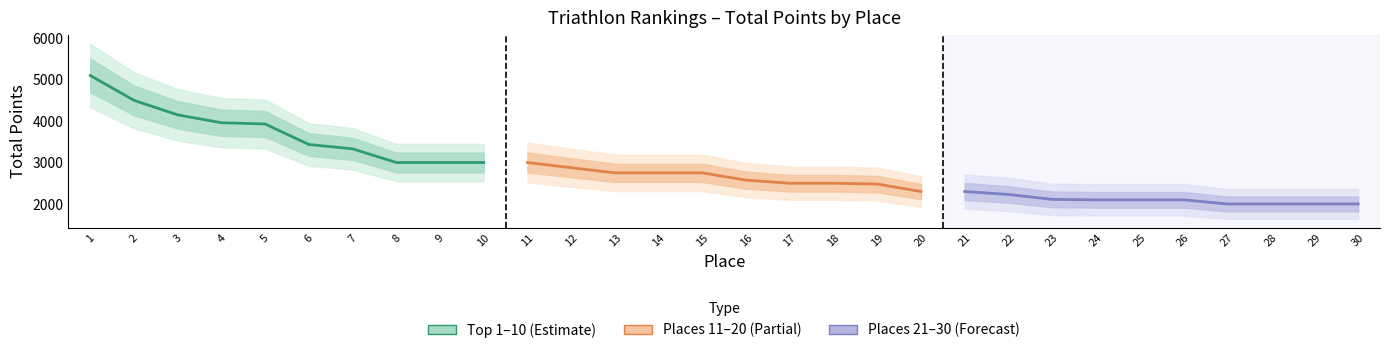

True or false: Places 21–30 and Top 1–10 cross at least once.

False